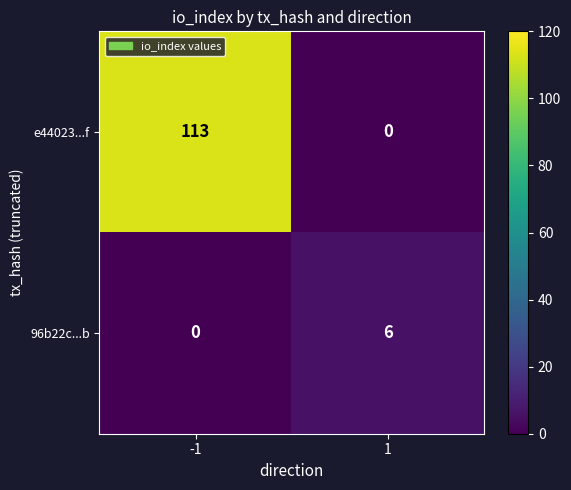

What is the sum of the e44023...f values at -1 and 1?

113